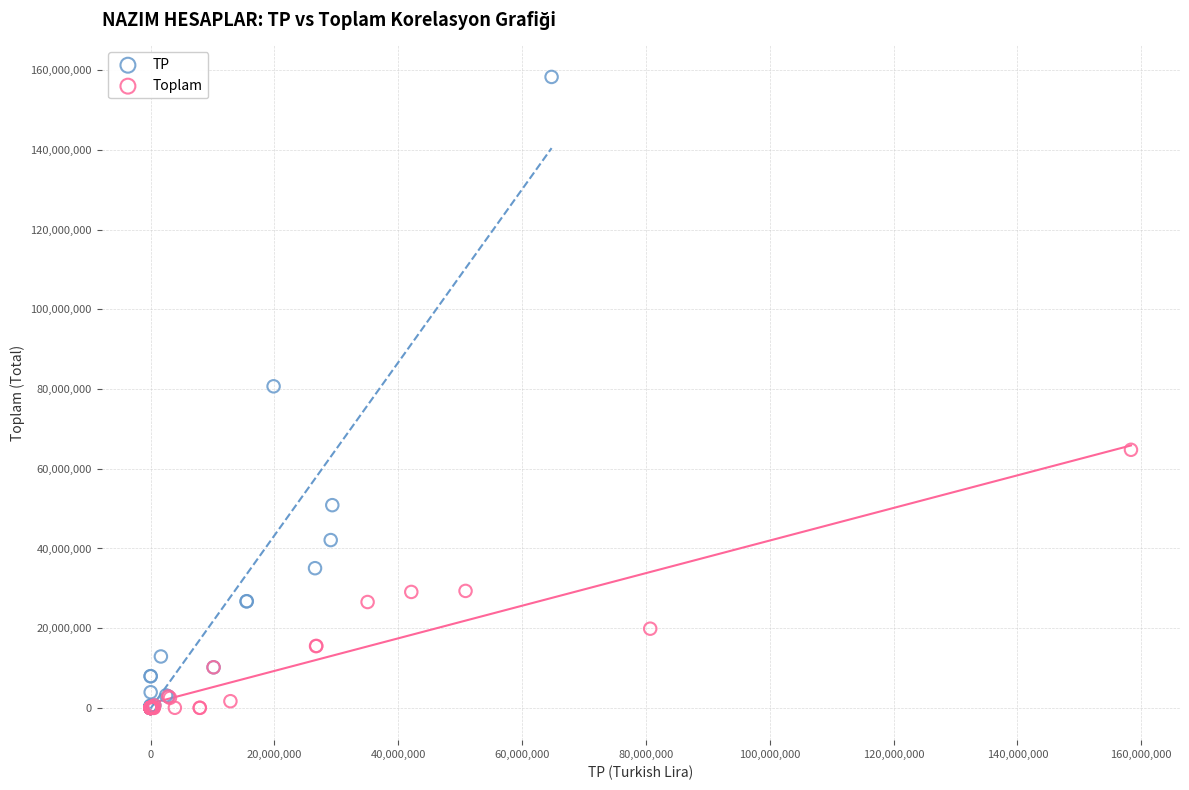

Which series has the widest spread of Y values?

TP